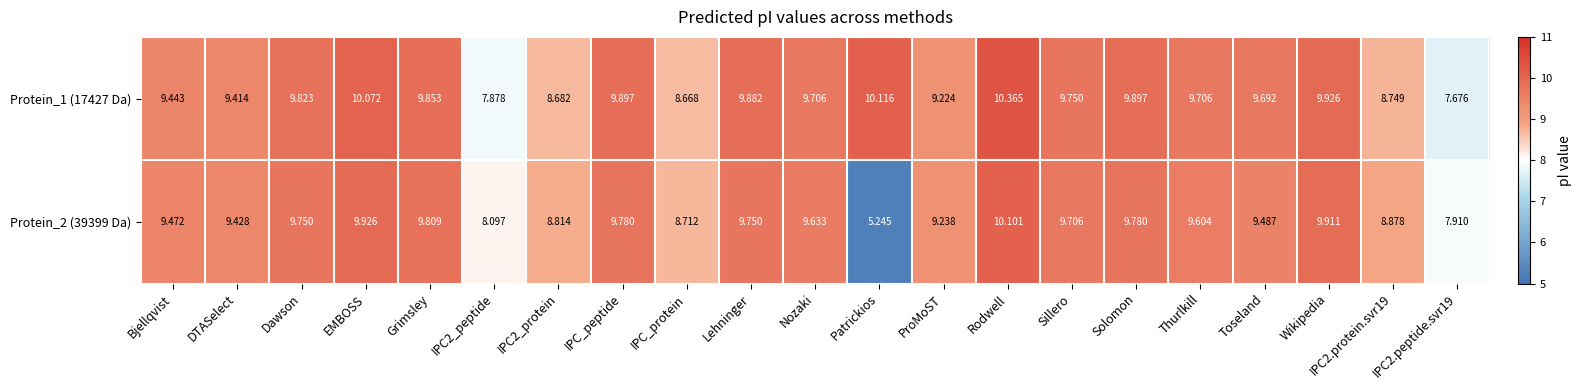

Which category has the highest value across all series?

Rodwell